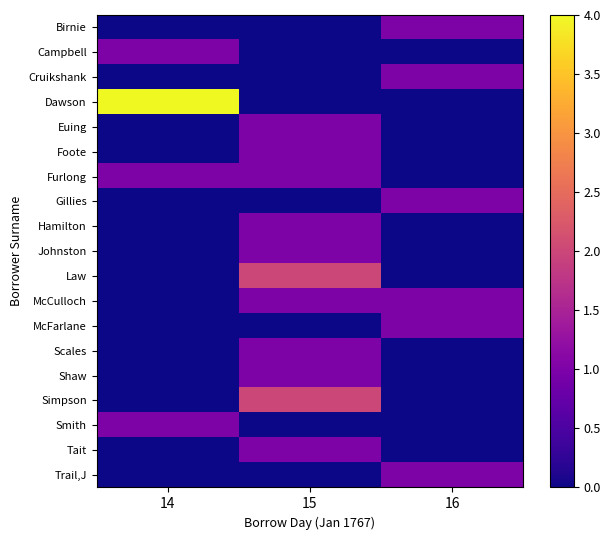

At which category is the sum across all series the highest?

15